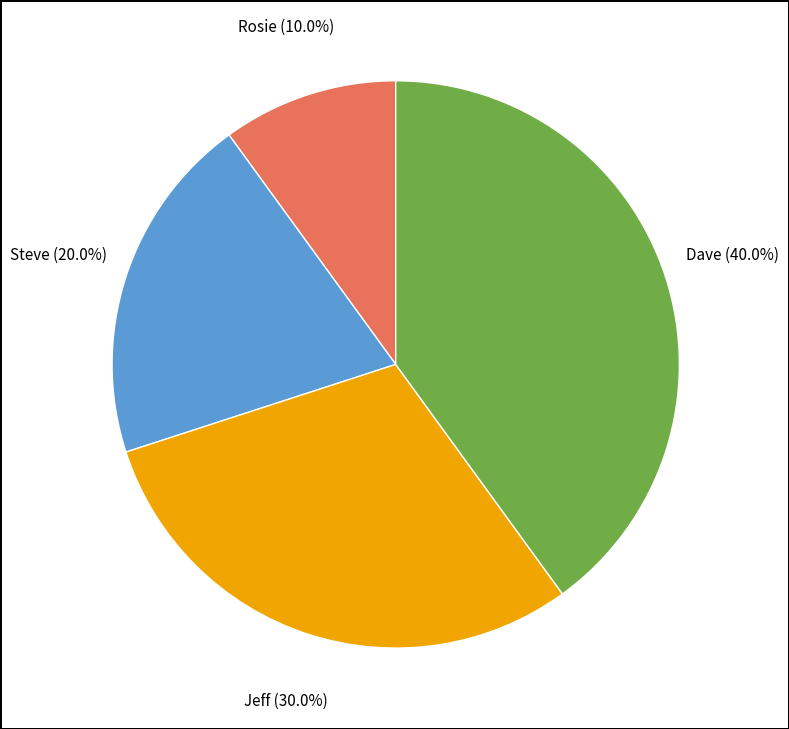

Is it true that Dave is 54% of the pie?

False